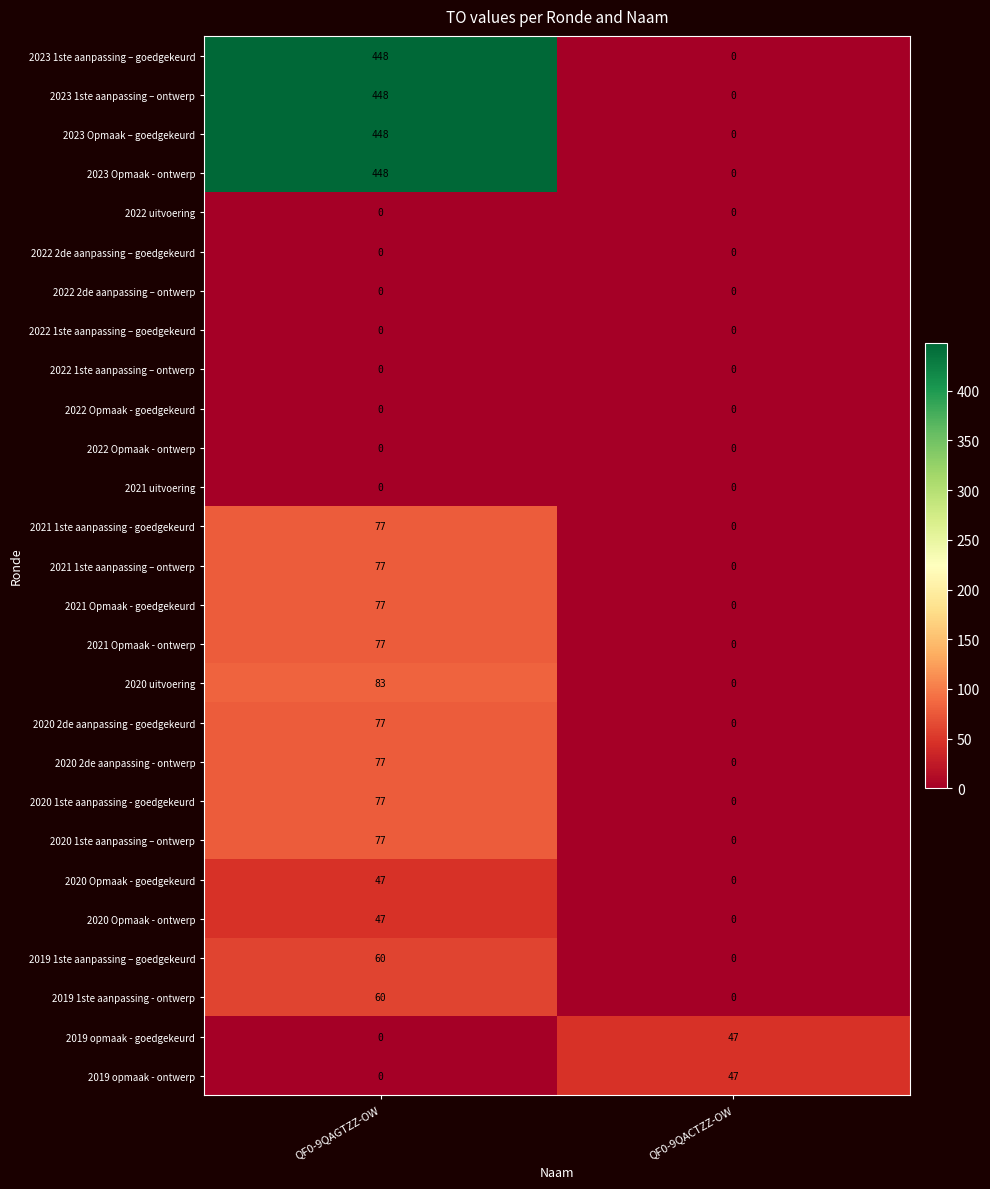

List the labels in order of 2023 Opmaak - ontwerp value, smallest first.

QF0-9QACTZZ-OW, QF0-9QAGTZZ-OW